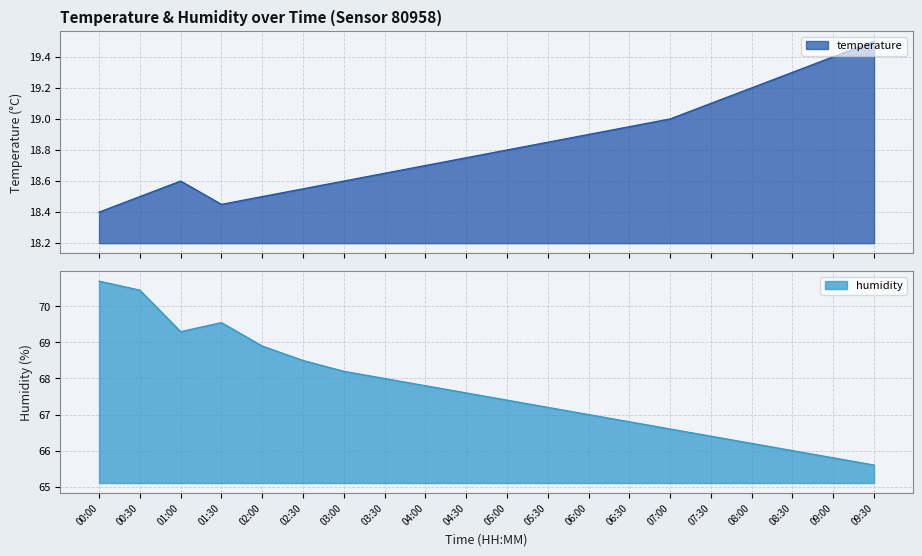

What is the minimum value shown in the chart?

18.4